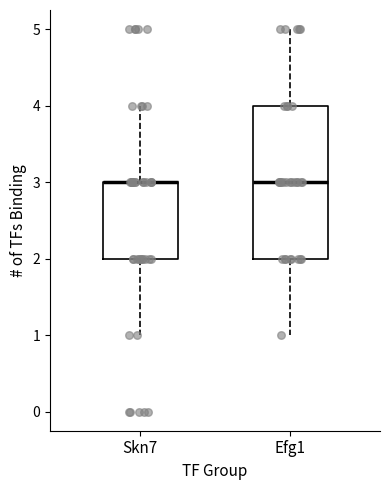

Comparing the boxes themselves (not the whiskers), which one is the tallest?

Efg1